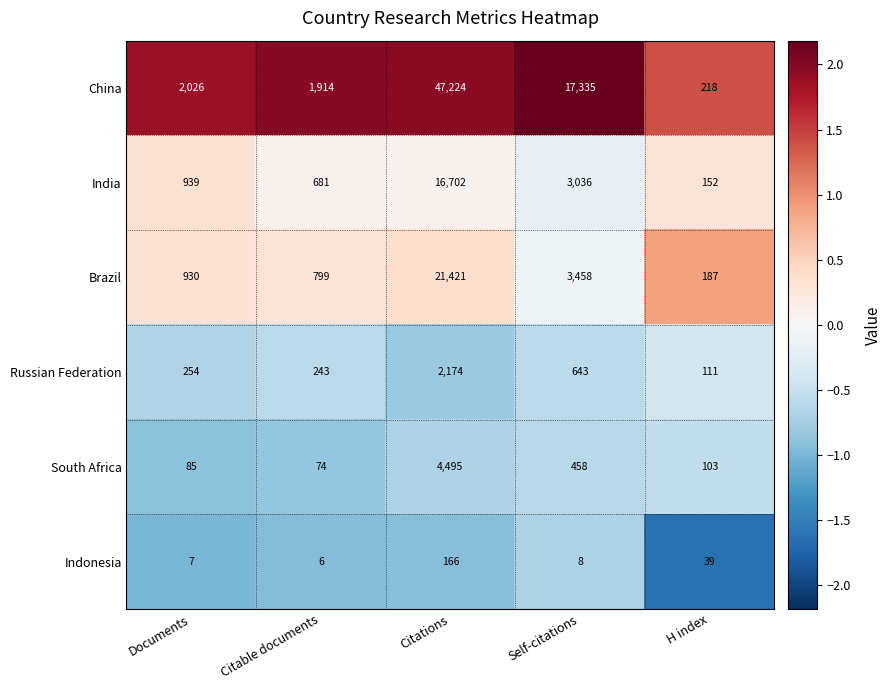

How many series are shown in this chart?

6